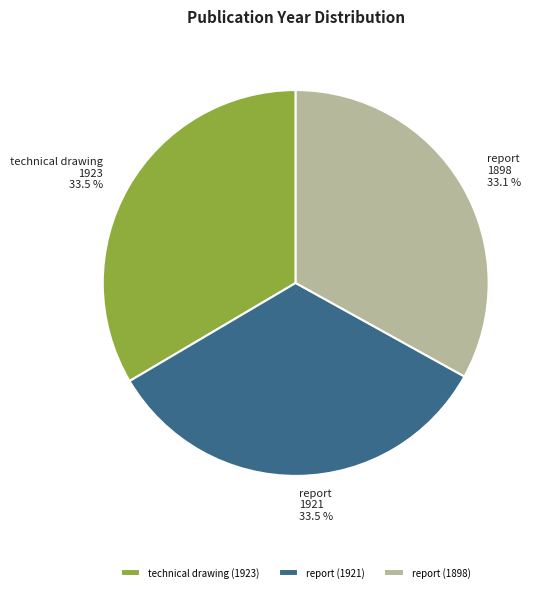

Does report (1898) account for over 50% of the chart?

No